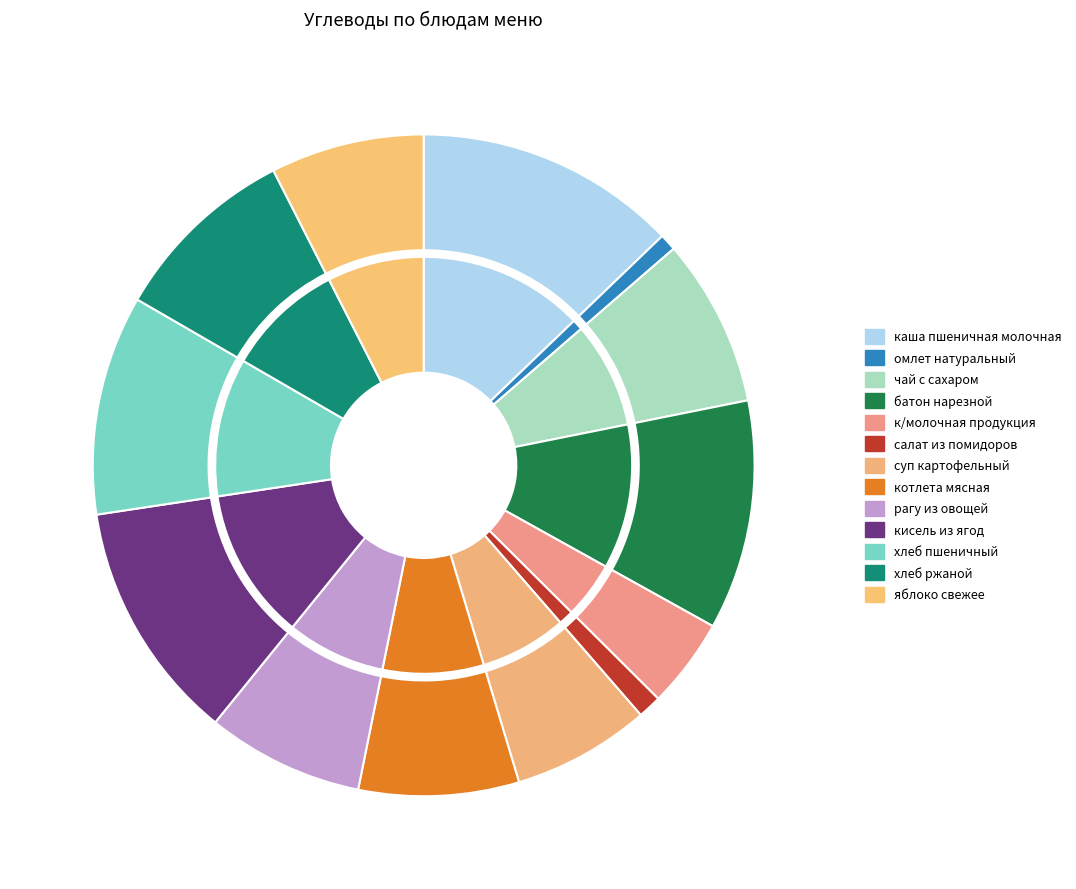

True or false: яблоко свежее accounts for 1% of the total.

False